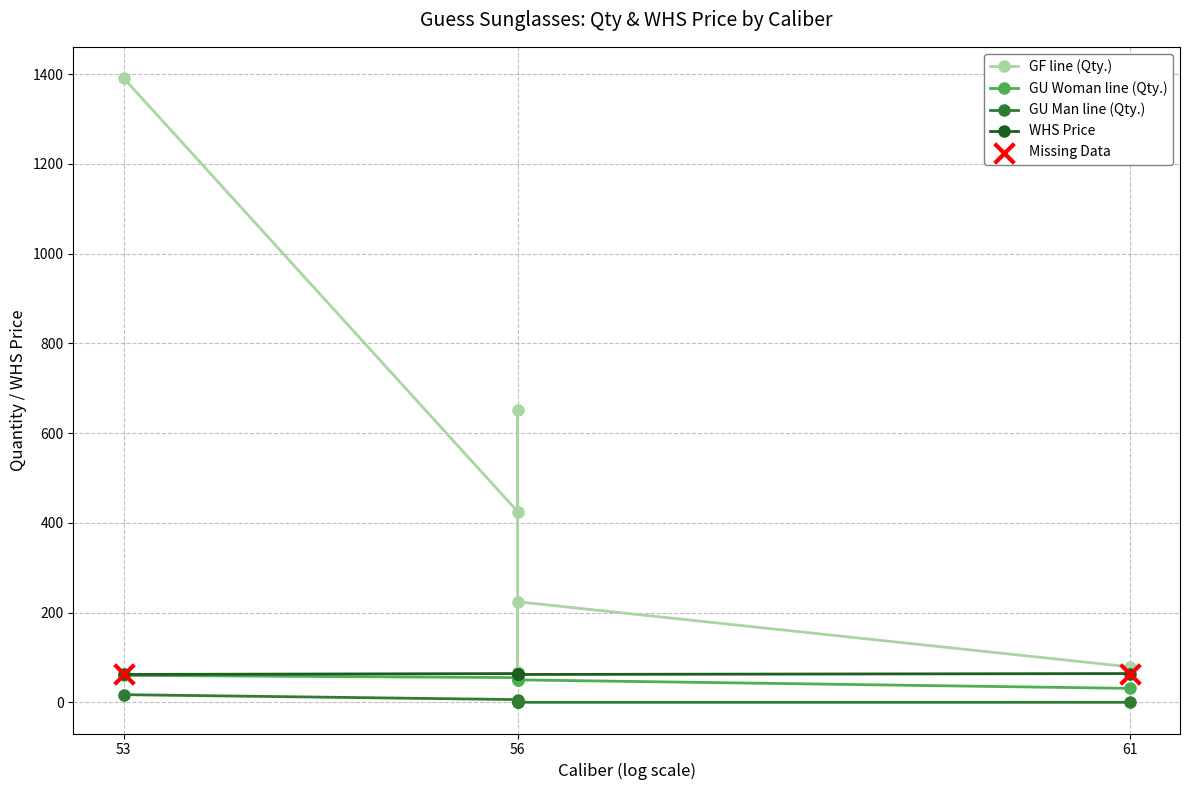

Which series has the largest Y range (max minus min)?

GF line (Qty.)